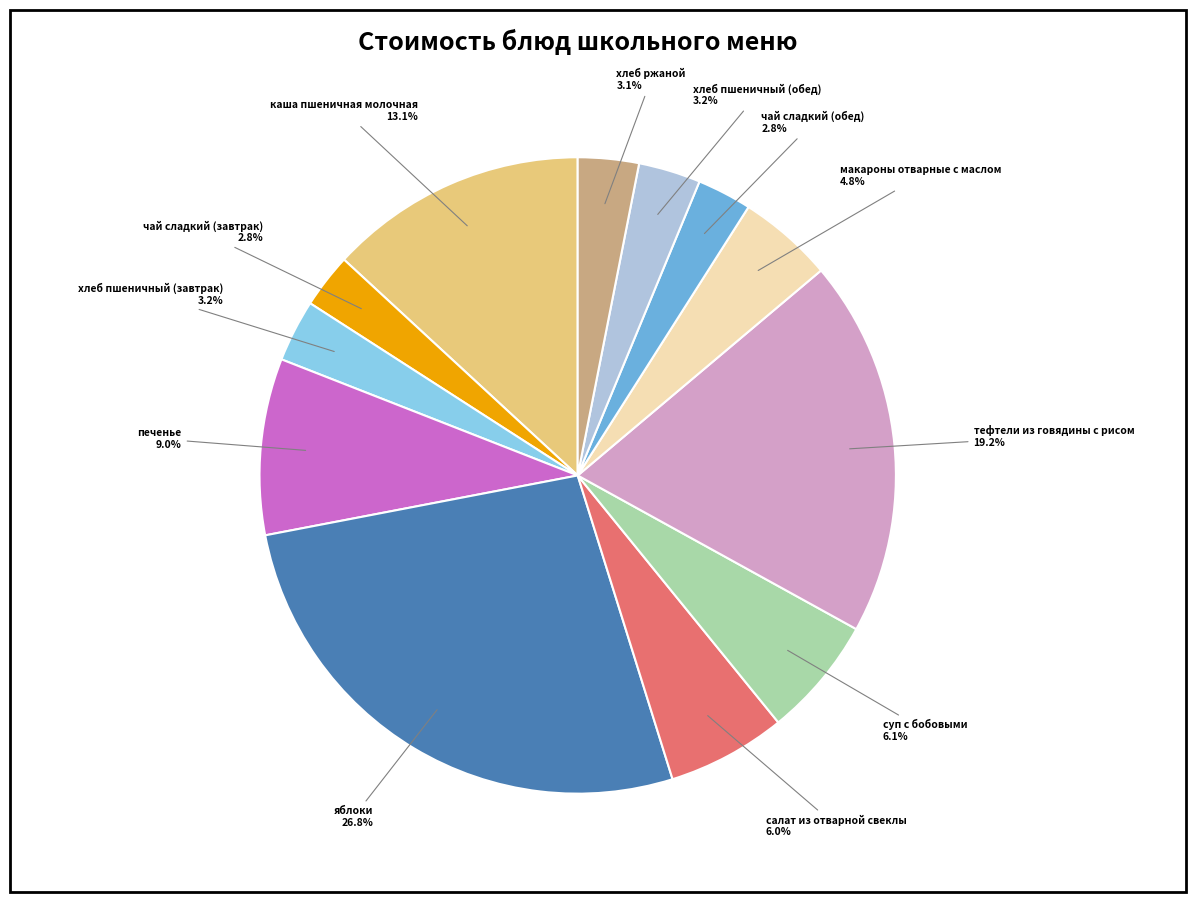

Which slice is the largest?

яблоки